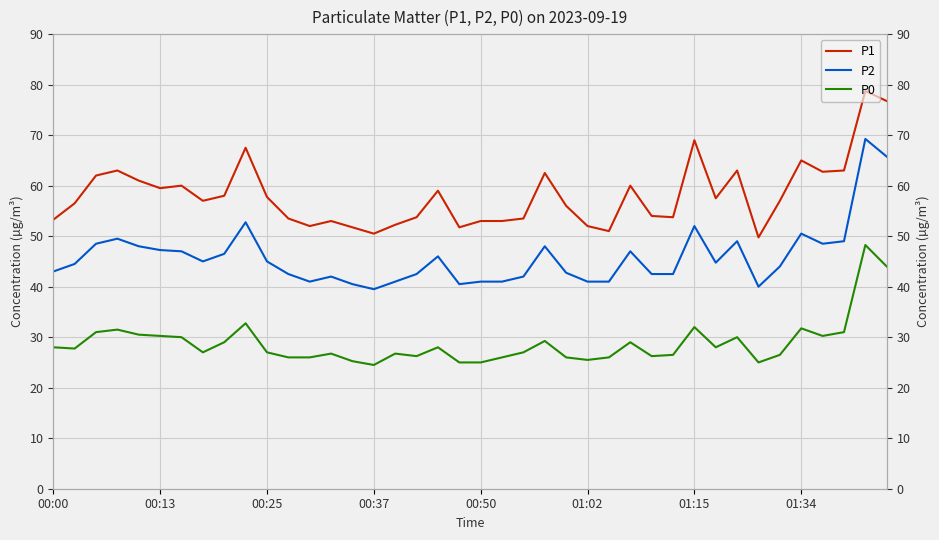

True or false: P1 and P0 intersect in this chart.

False